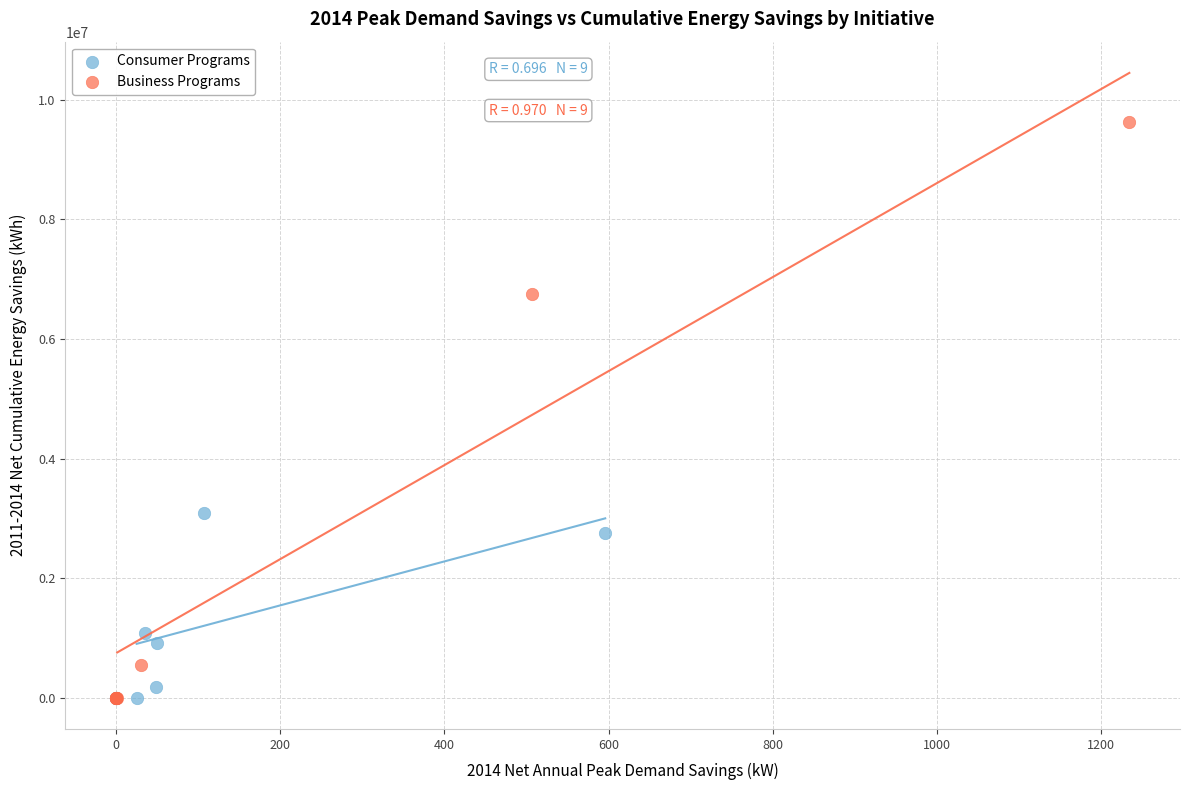

Which series contains the highest Y value?

Business Programs